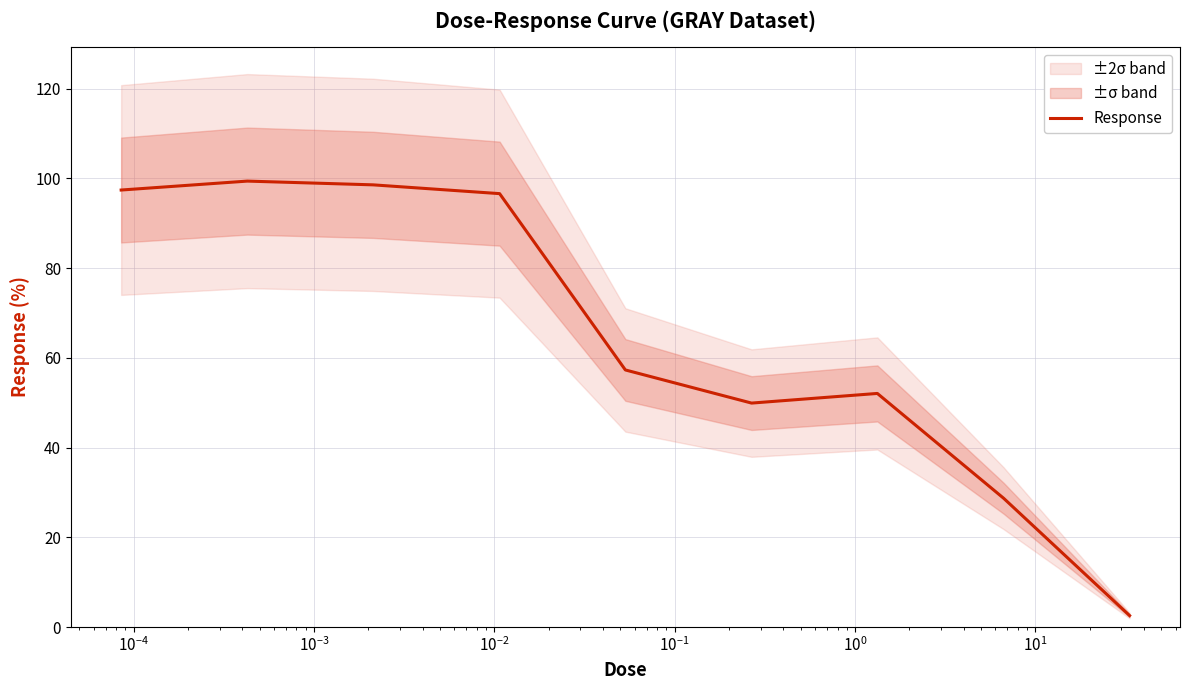

What is the minimum value for Response?

2.6